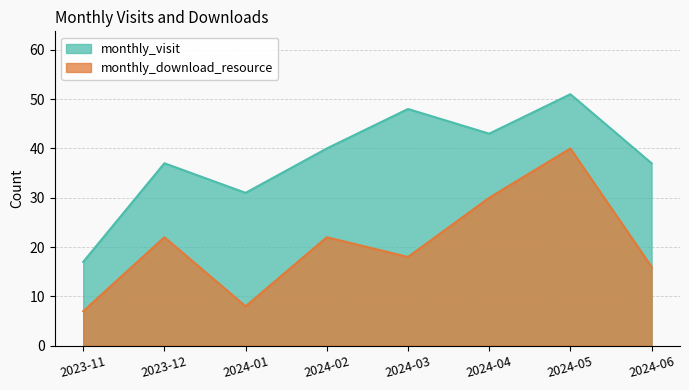

True or false: monthly_visit has more than 1 interior local peaks.

True